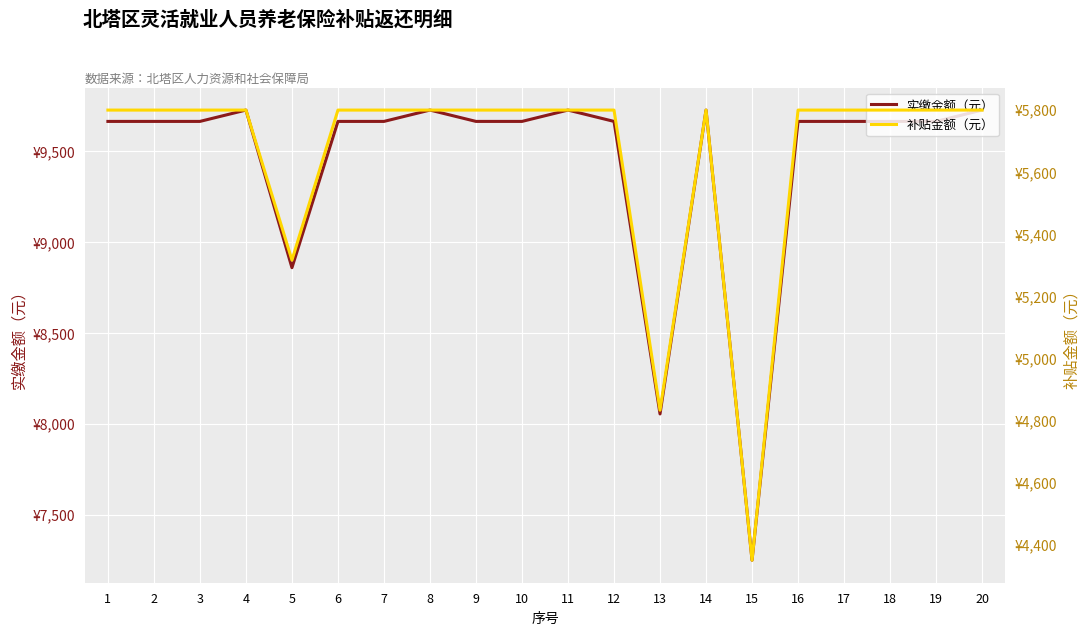

True or false: 补贴金额（元） has more than 2 interior local peaks.

False